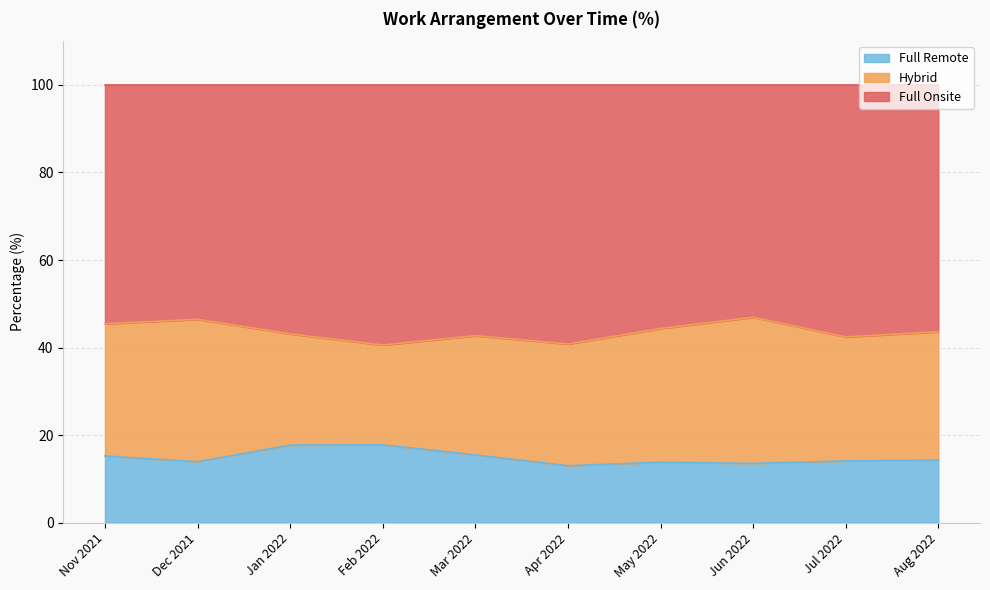

True or false: full_remote_curr and full_onsite_curr intersect in this chart.

False